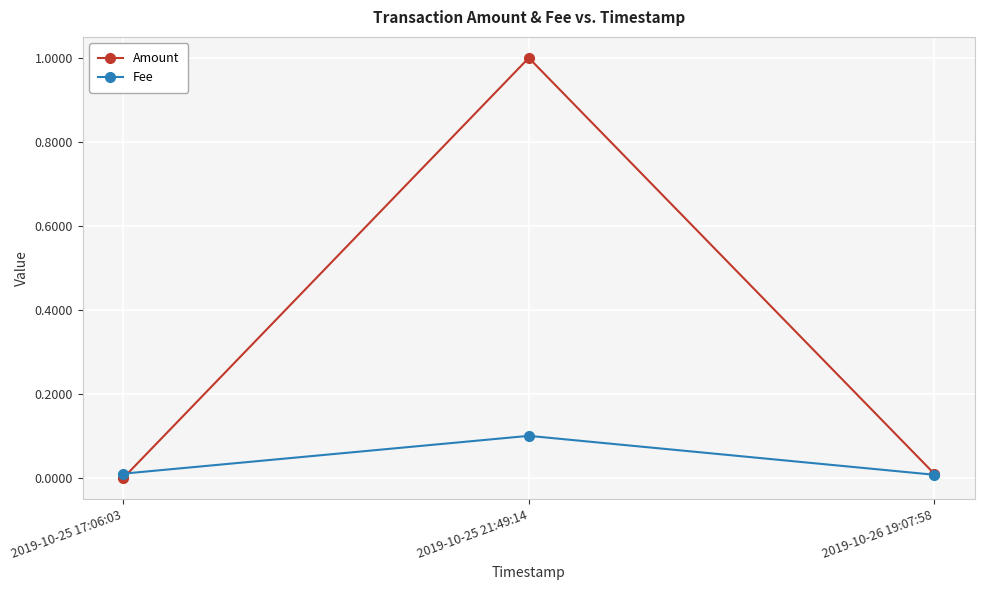

Which category has the highest value in the Fee series?

2019-10-25 21:49:14